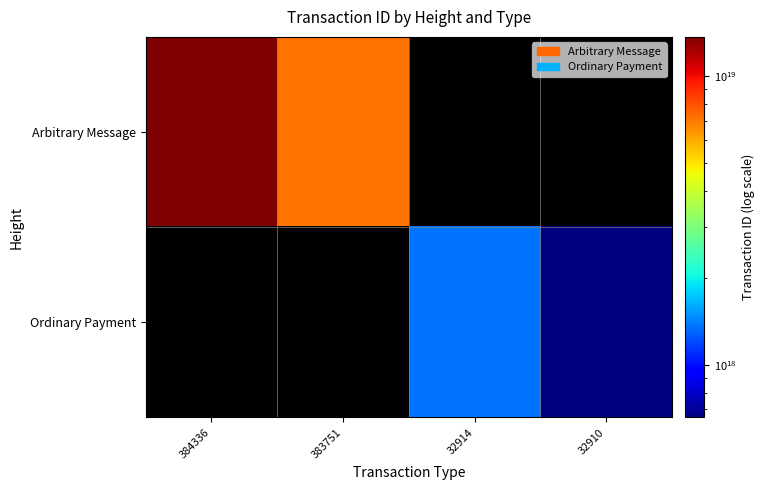

How many data points does each series have?

4